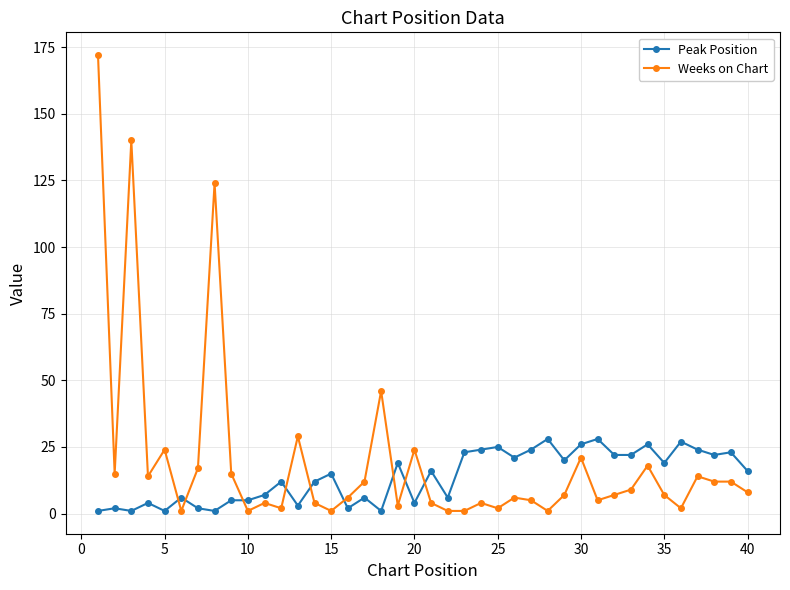

How many times do Peak Position and Weeks on Chart cross each other?

9